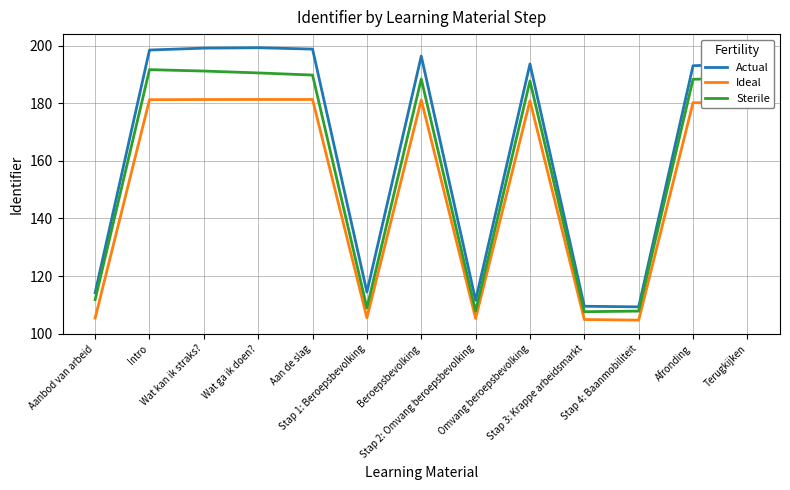

What is the total value across all series at Wat ga ik doen??

571.0